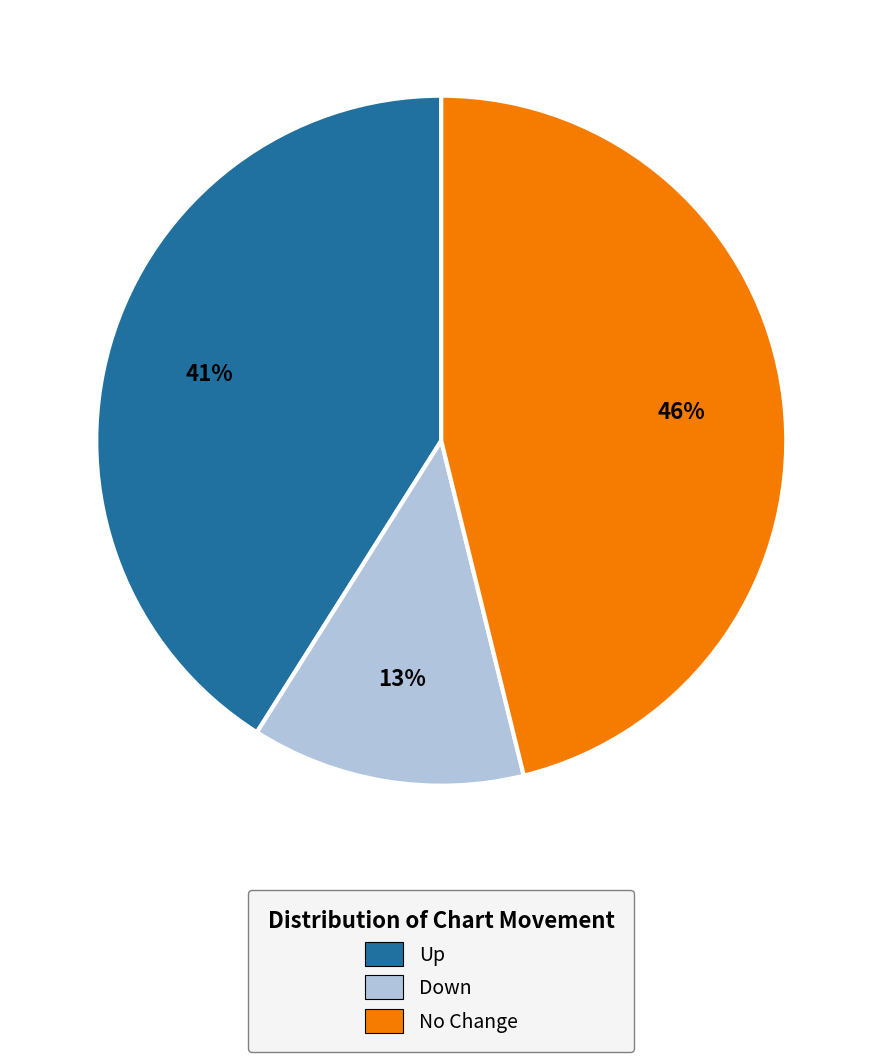

Is the sum of Up and Down greater than half?

Yes